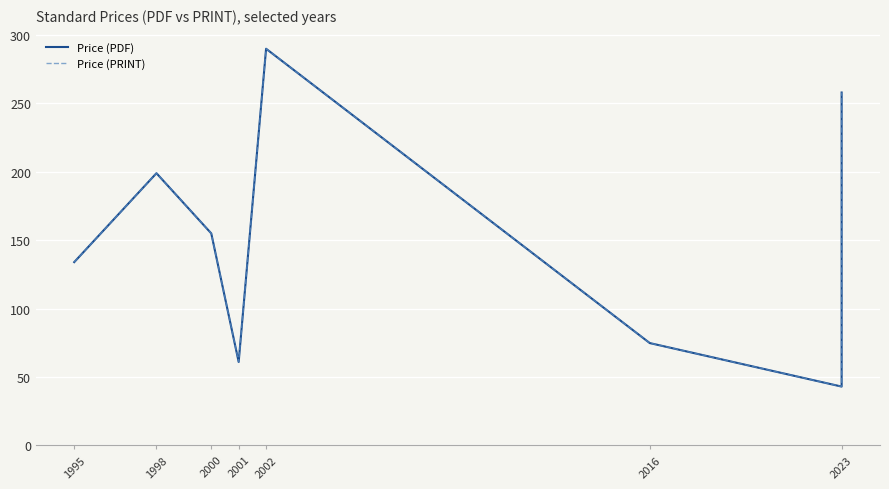

What is the total value across all series at 2000?

310.0